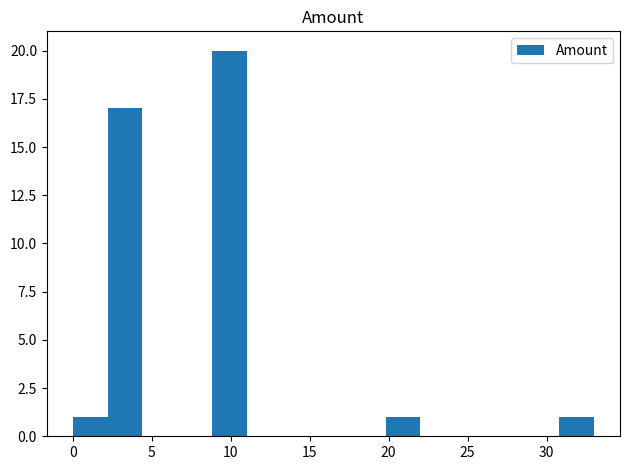

What is the height of the bar covering 8.8 to 11.0 on the x-axis? Neither the bar edges nor the heights are printed on the chart, so give them approximately, as read against the axes.

20